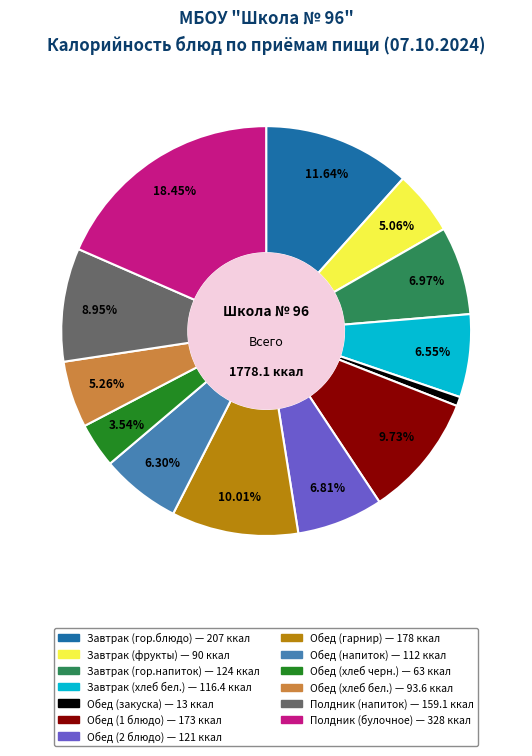

Approximately how many times larger is the value at Обед (хлеб бел.) compared to Завтрак (гор.напиток)?

0.8